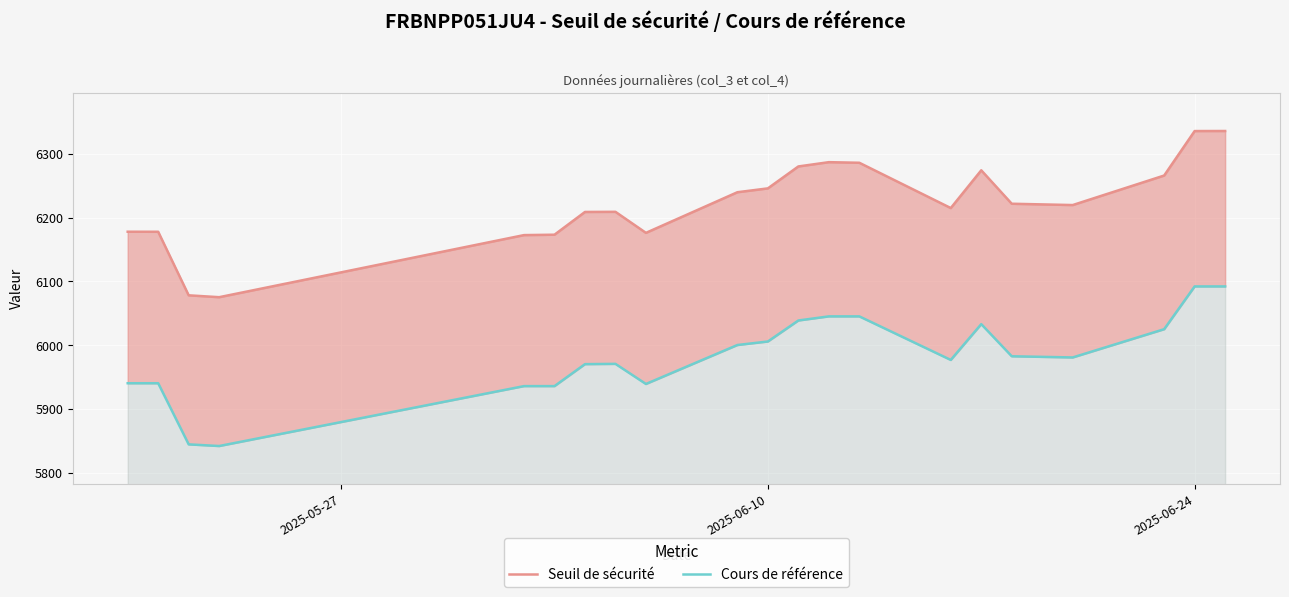

True or false: Seuil de sécurité and Cours de référence intersect in this chart.

False